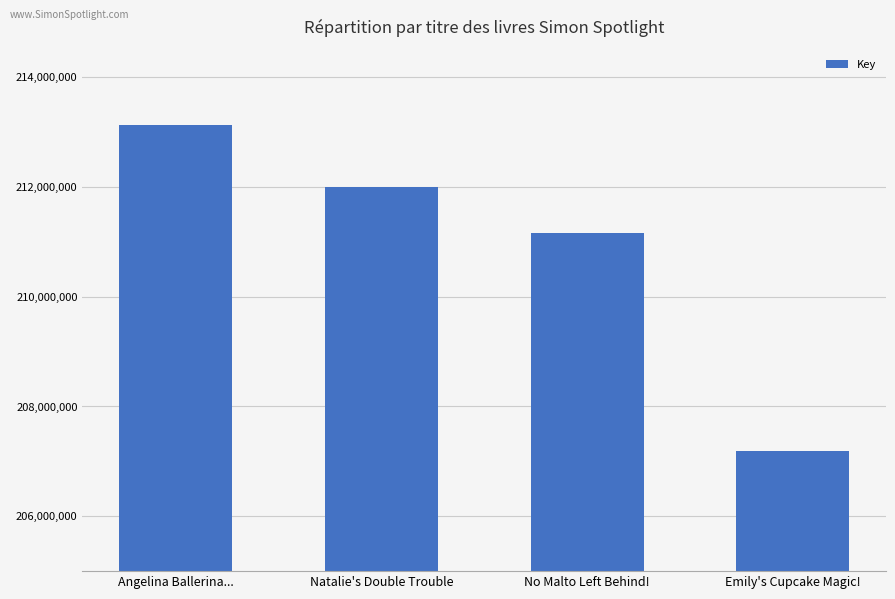

Reading left to right, extract all data points from this chart.

Angelina Ballerina...=213126474	Natalie's Double Trouble=212002427	No Malto Left Behind!=211152520	Emily's Cupcake Magic!=207194264